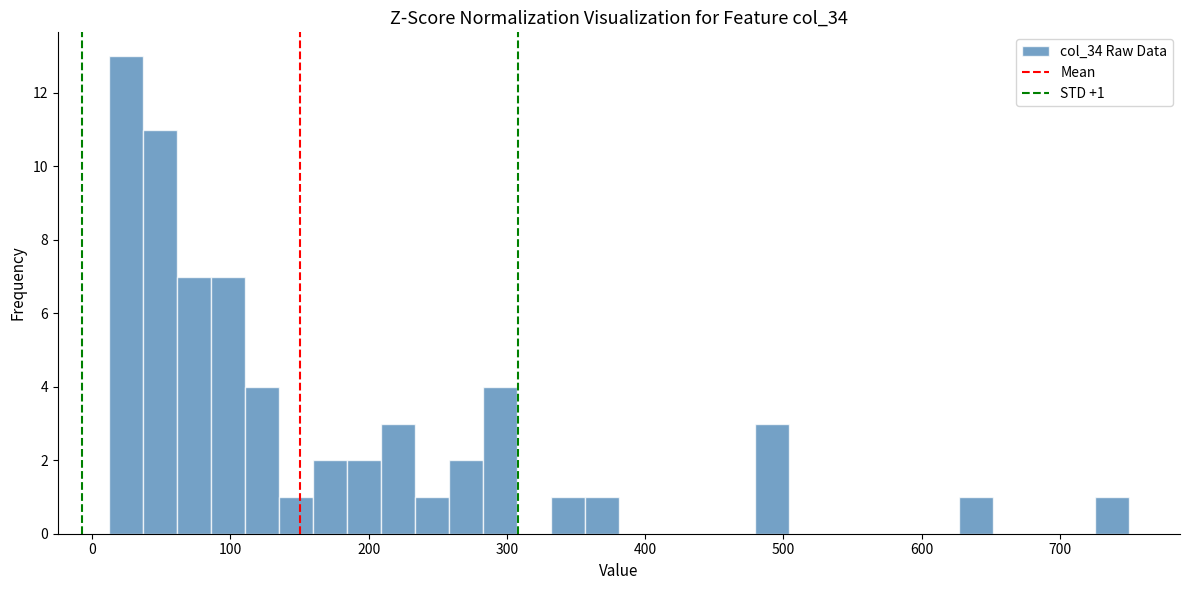

Around what value on the x-axis is the tallest bar? Give the approximate position of its centre, as read against the axis.

20